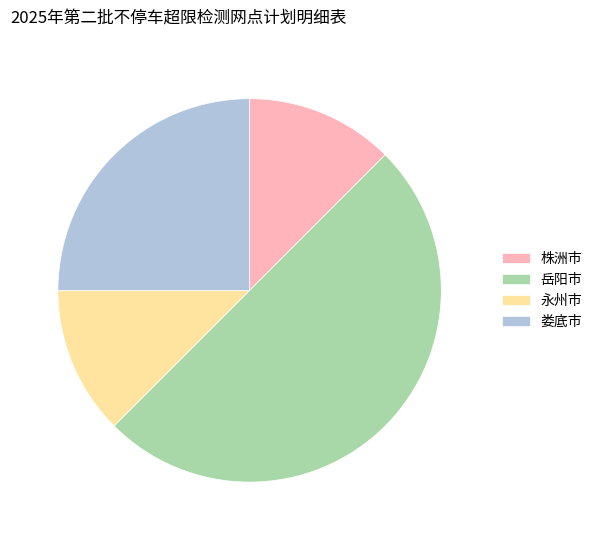

The 永州市 slice represents 1% of the pie. True or false?

False